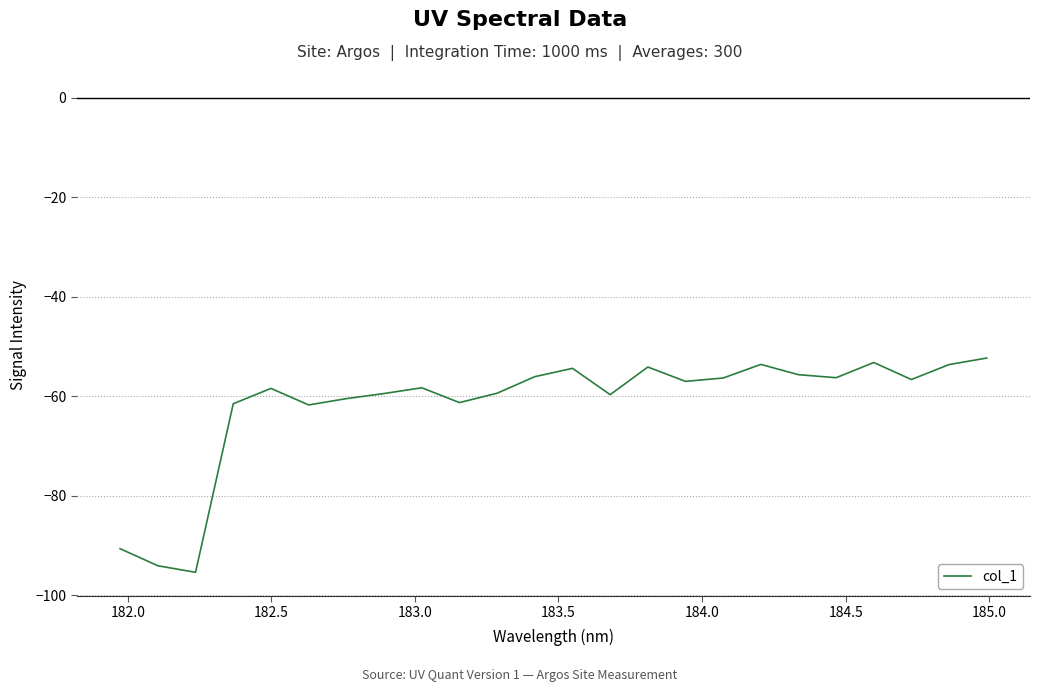

Does the chart display data point markers on the line(s)?

No